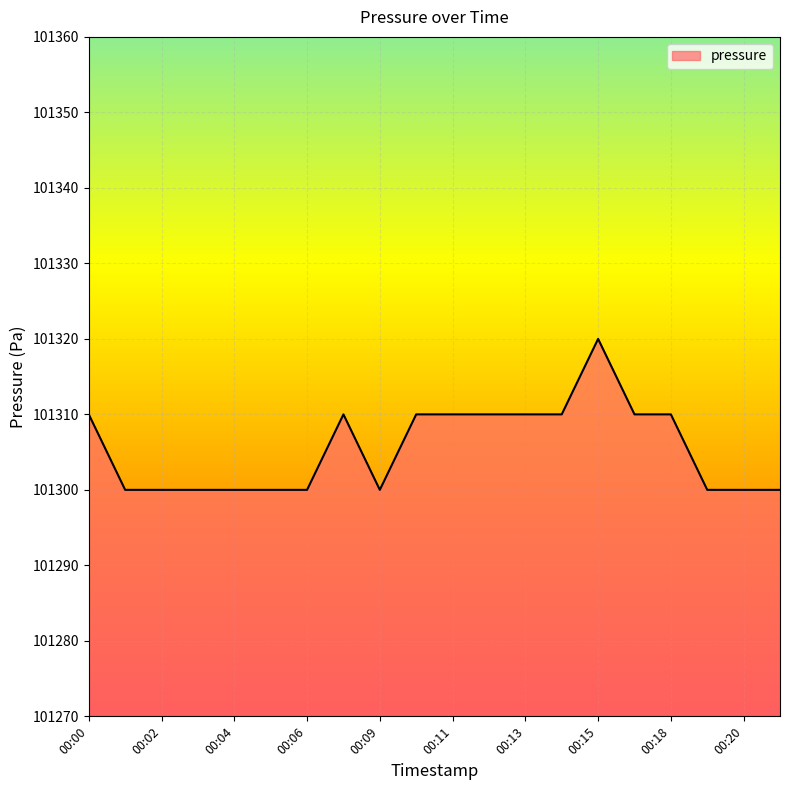

What is the difference between the maximum and minimum values?

20